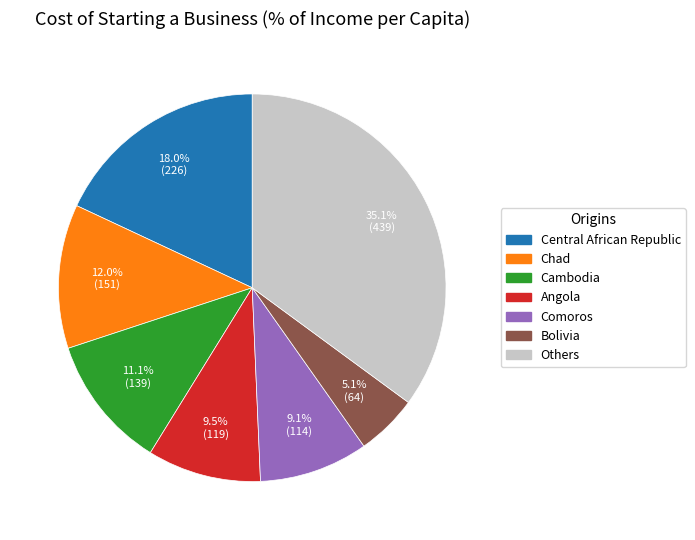

Is there any slice that represents more than half of the pie?

No